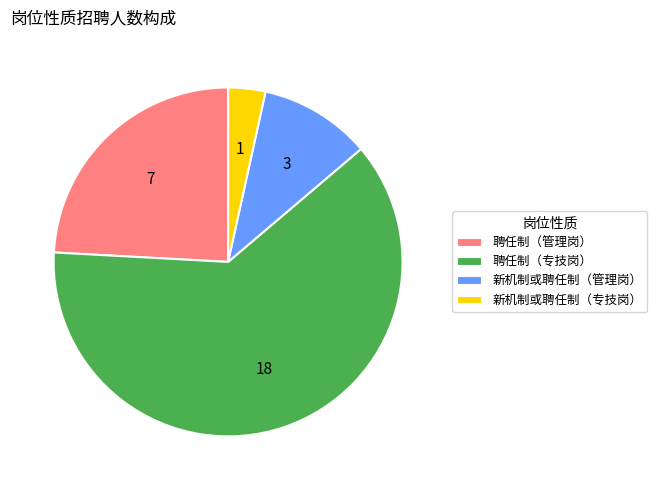

True or false: 聘任制（专技岗） accounts for 49% of the total.

False